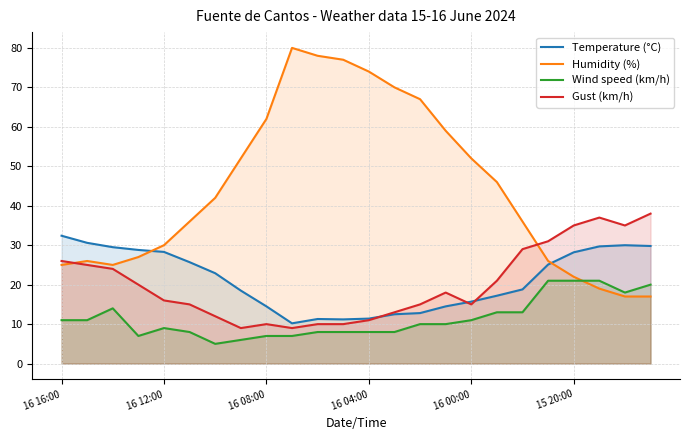

At 22, list the series in order from smallest to largest.

Humidity (%), Wind speed (km/h), Temperature (°C), Gust (km/h)